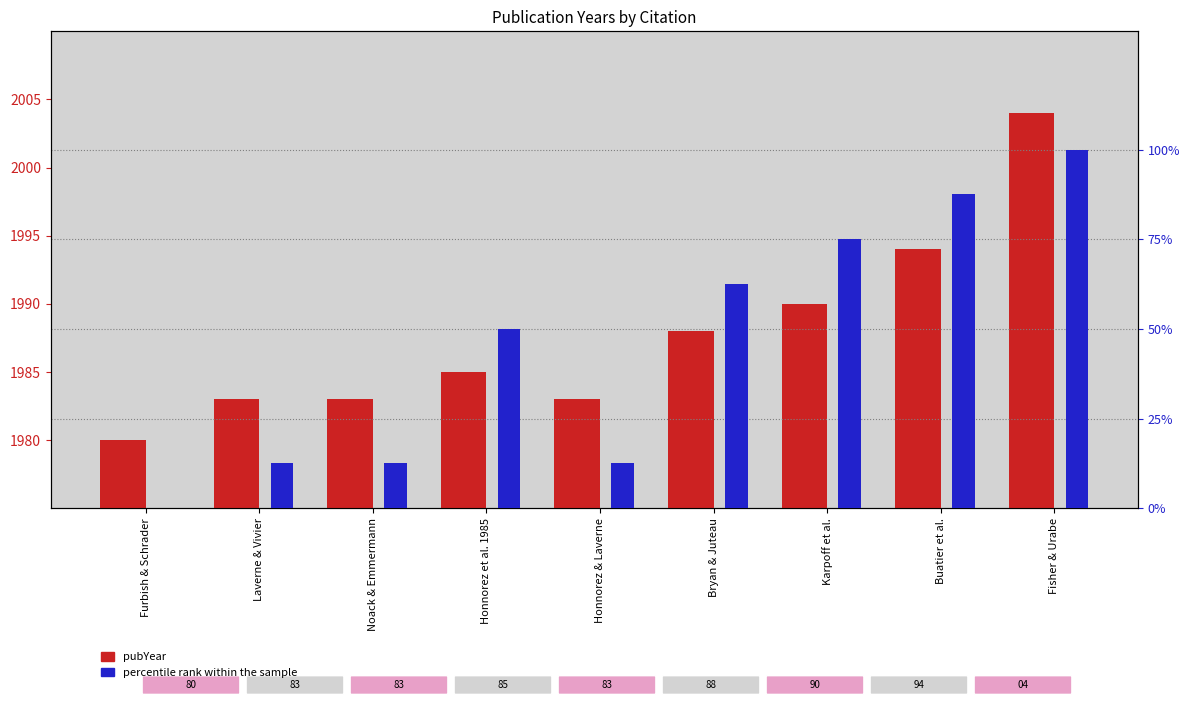

At how many categories does at least one series exceed 99?

1